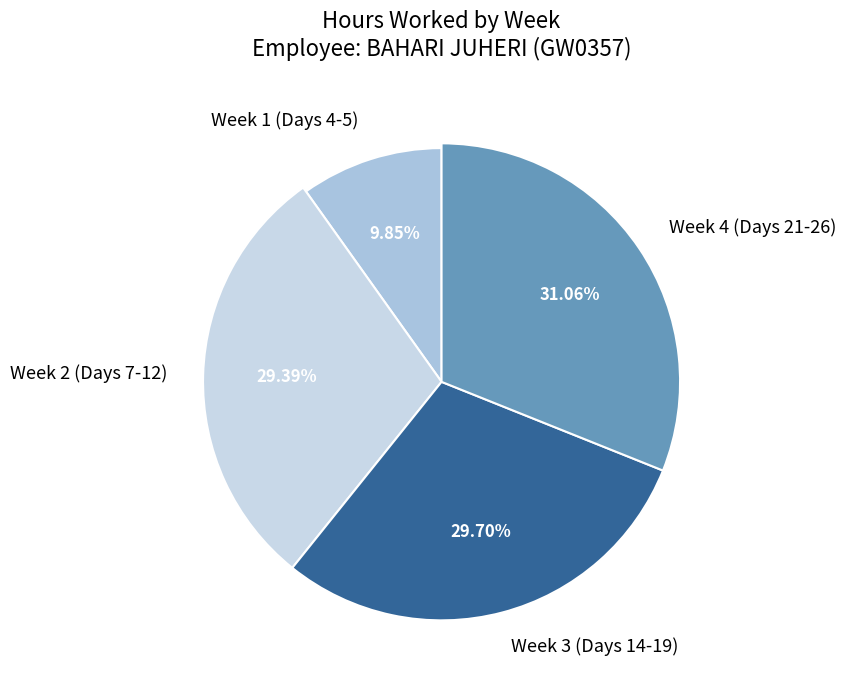

Approximately how many times larger is the value at Day 9 compared to Day 18?

1.0